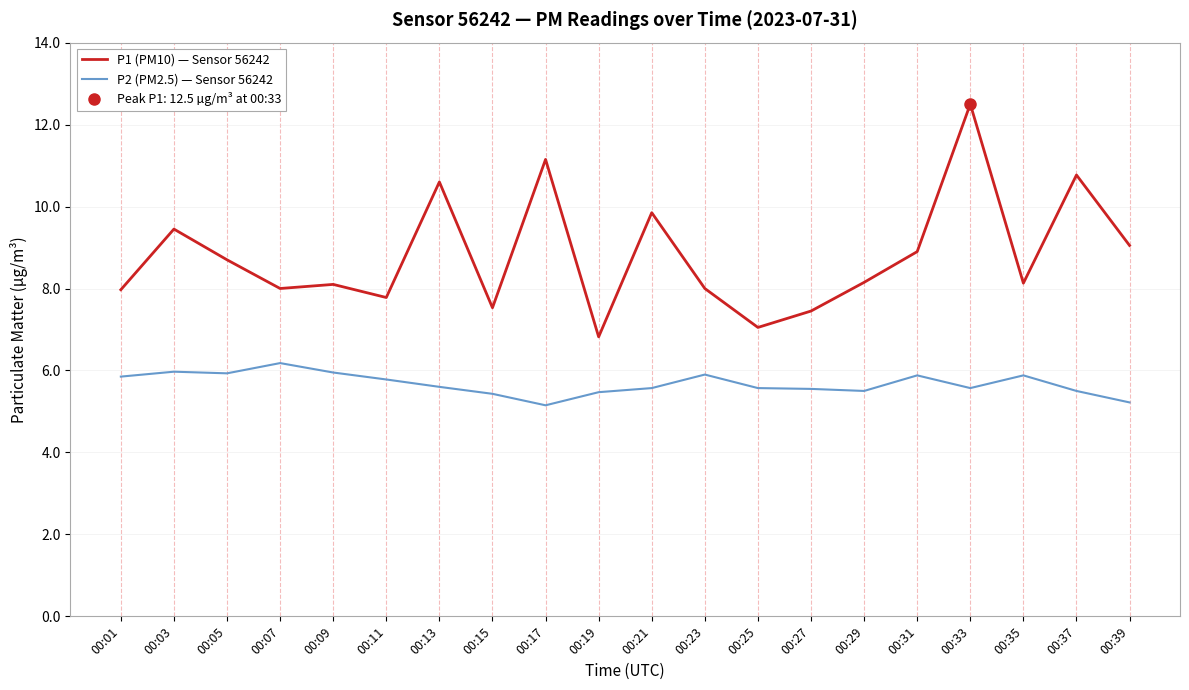

True or false: P2 (PM2.5) — Sensor 56242 and P1 (PM10) — Sensor 56242 cross at least once.

False